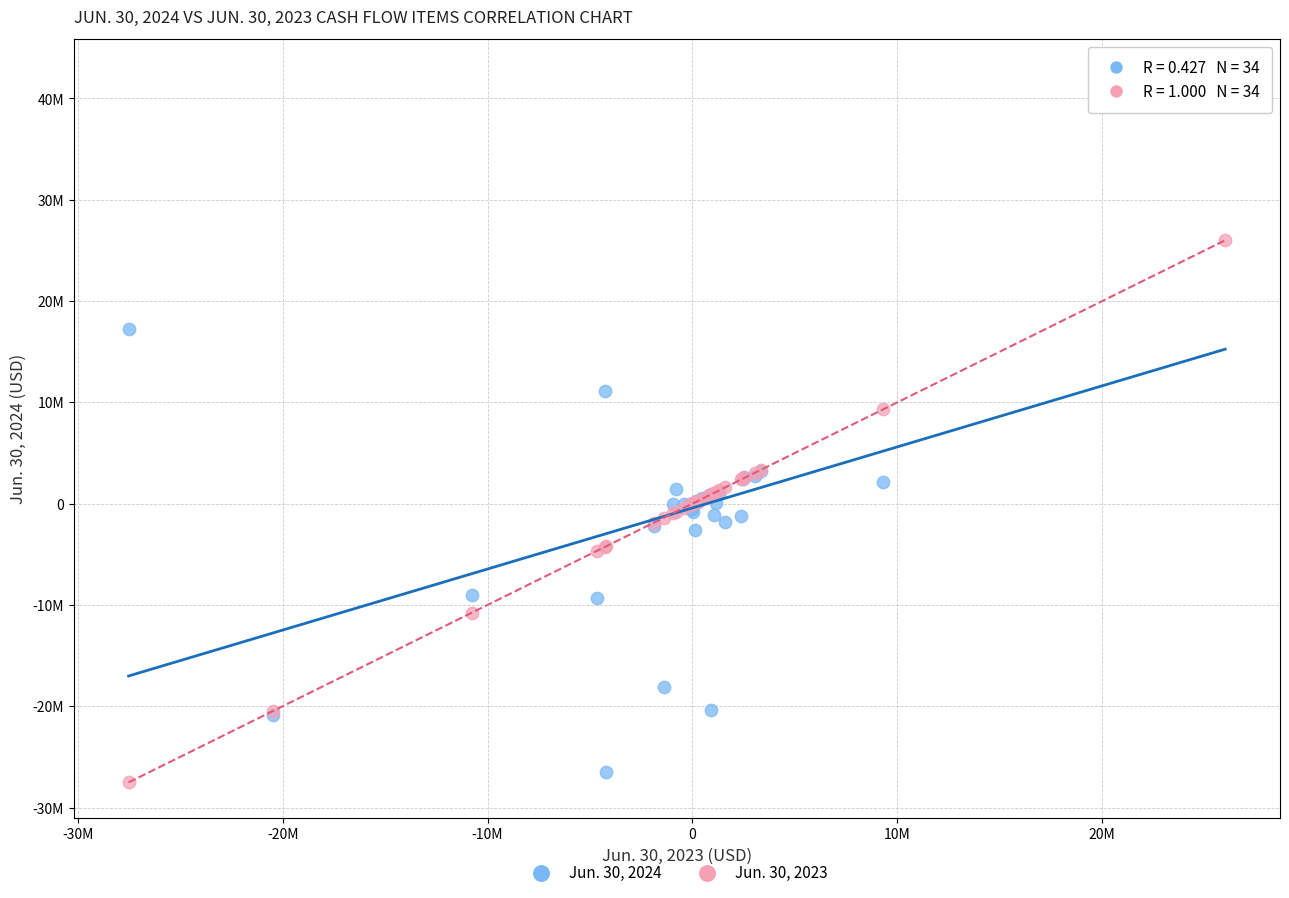

Which series reaches the minimum Y coordinate?

Jun. 30, 2023